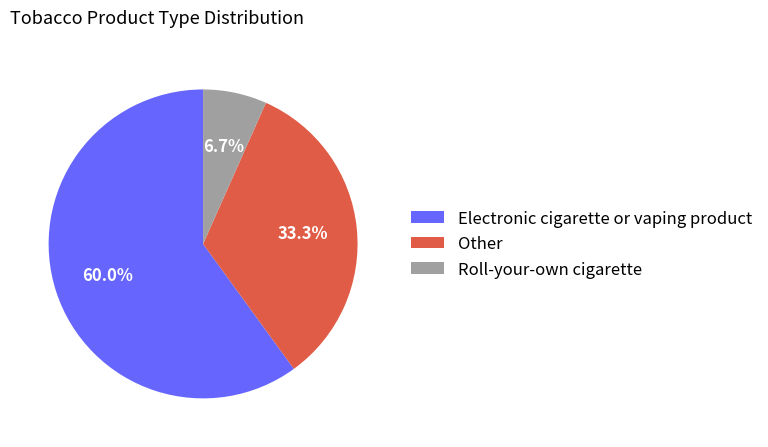

How many segments does this pie chart have?

3